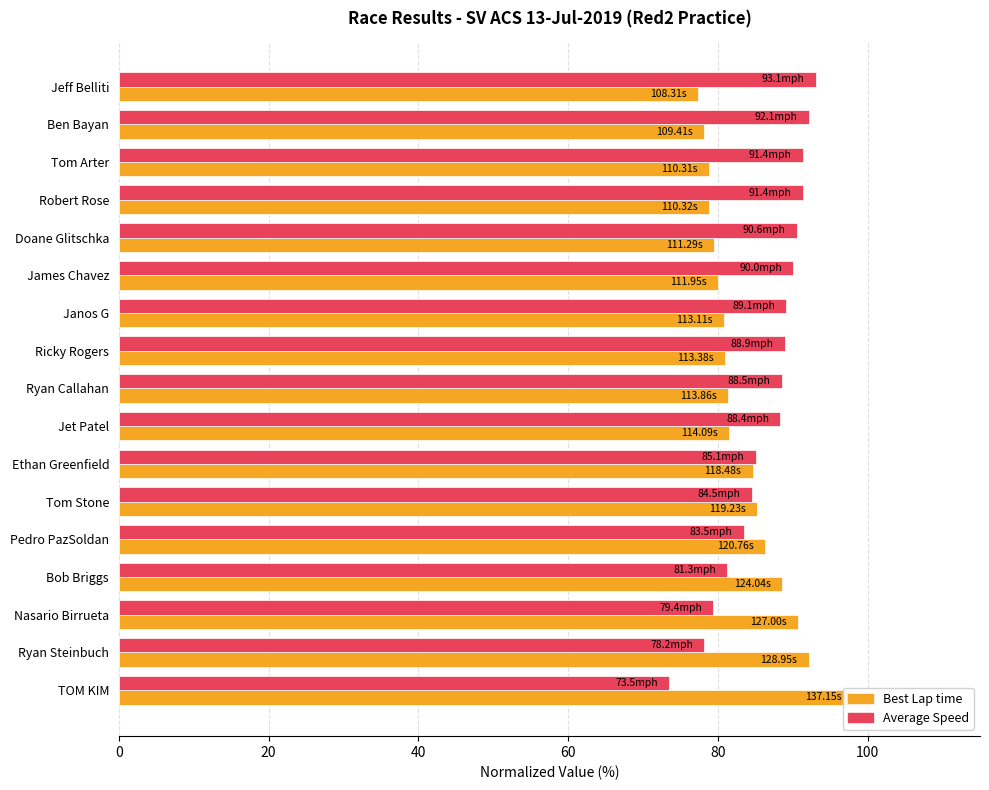

How many bars are there in each group?

2